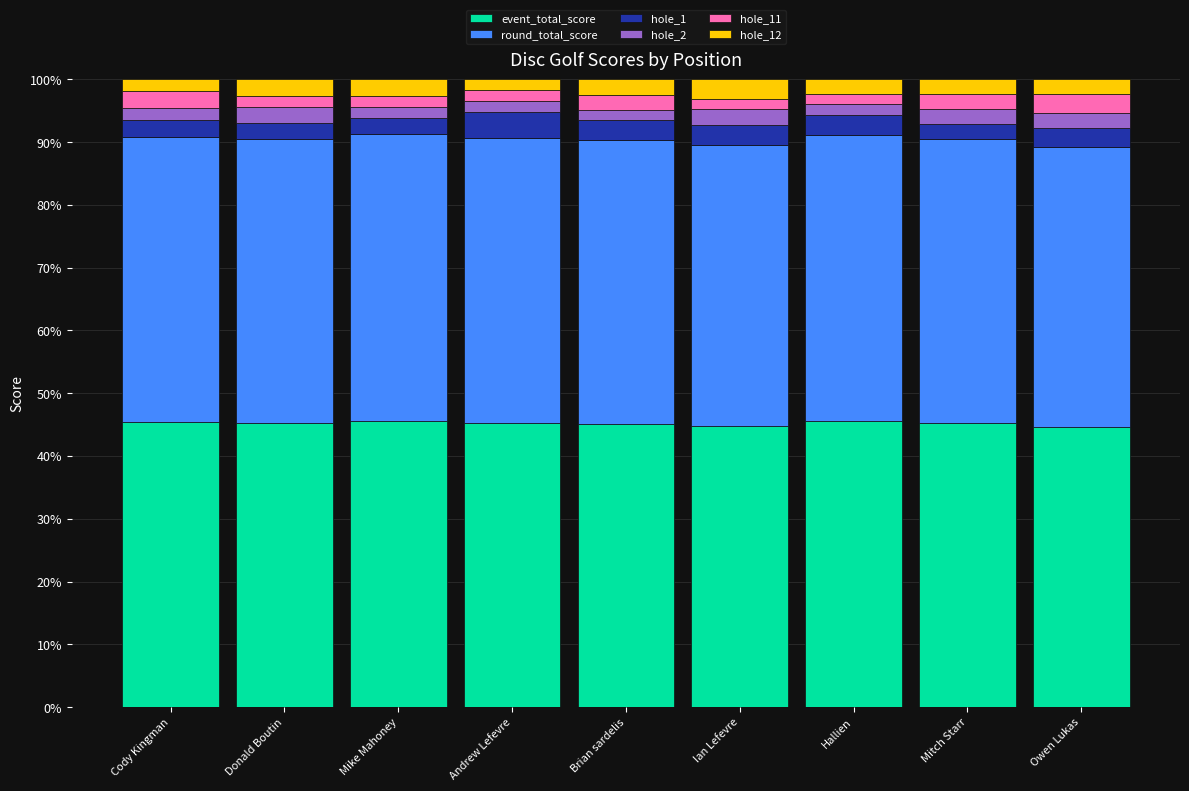

What is the minimum value for event_total_score?

44.6